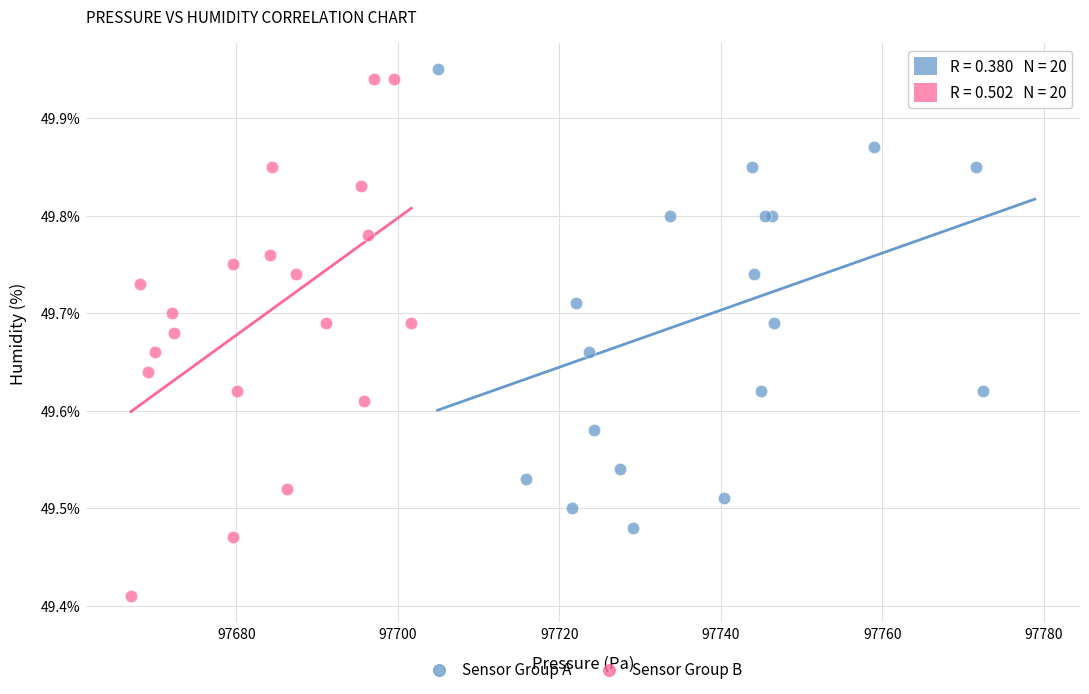

Which series has the largest Y range (max minus min)?

Sensor Group B